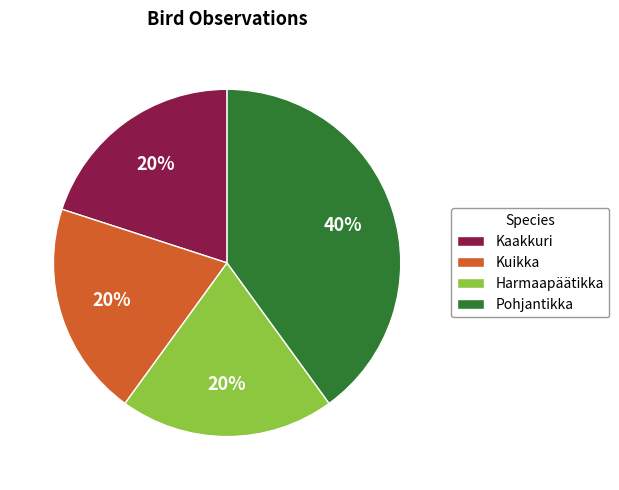

Which slice is the largest?

Pohjantikka